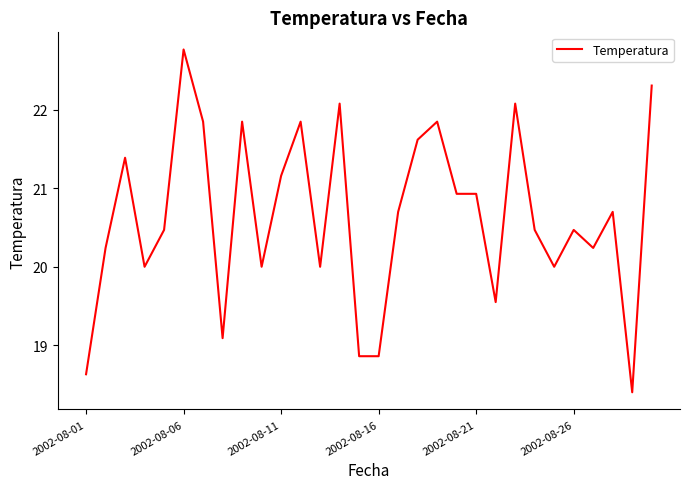

What is the difference between the maximum and minimum values?

4.4